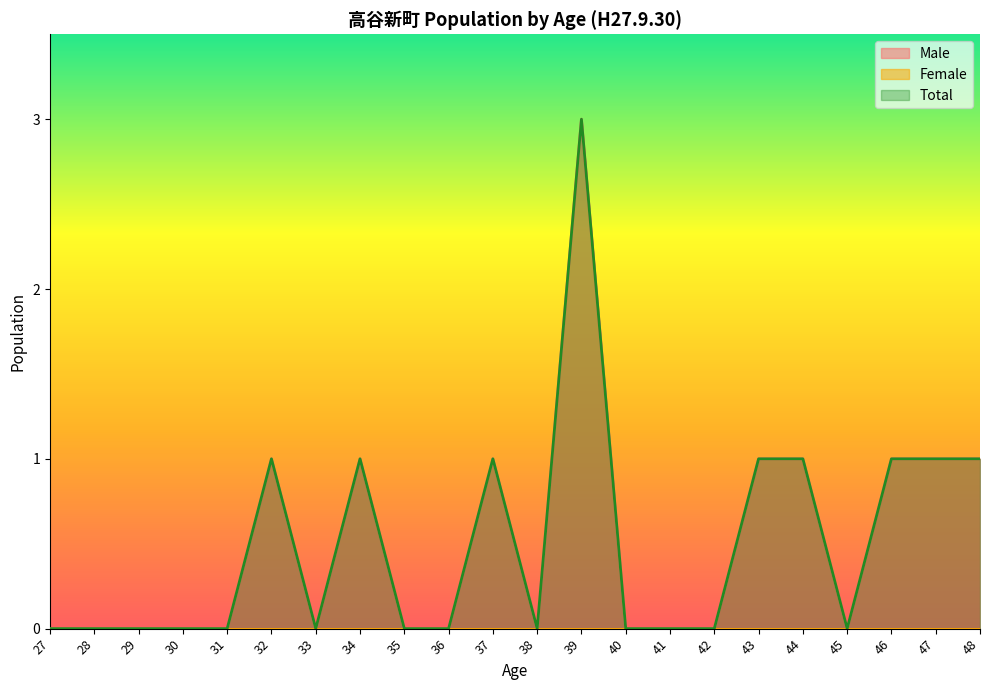

What is the difference between the maximum and second lowest values in the Male series?

3